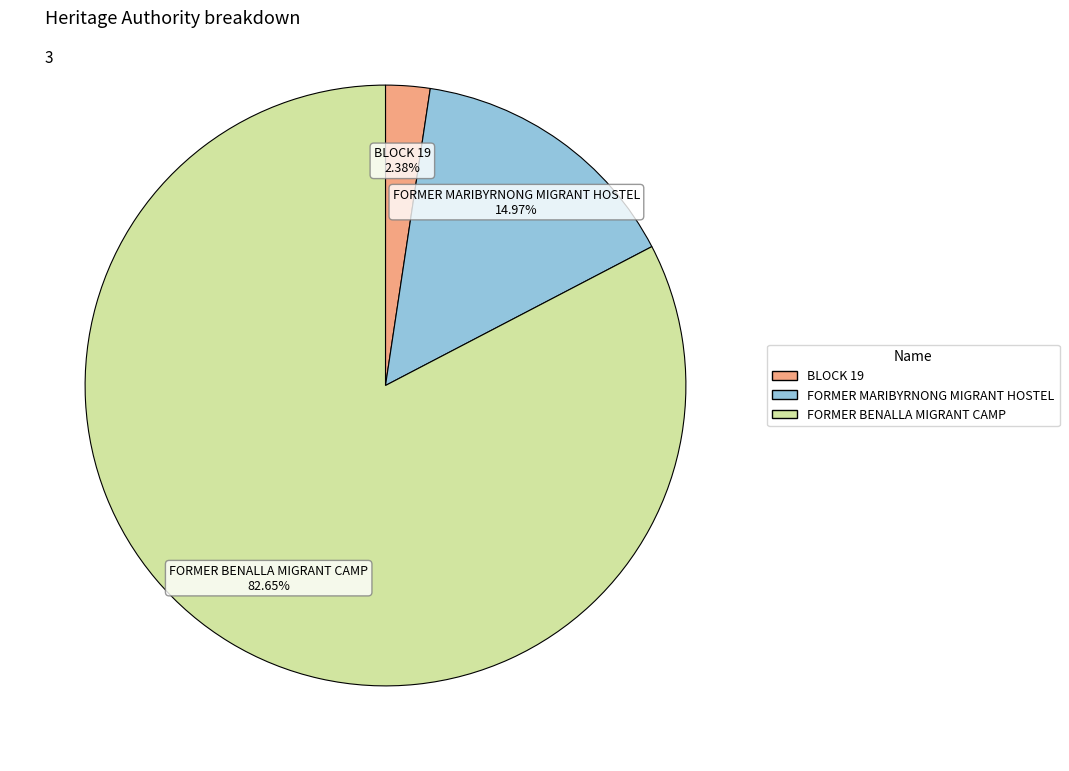

To the nearest percent, what portion does BLOCK 19 represent?

2%